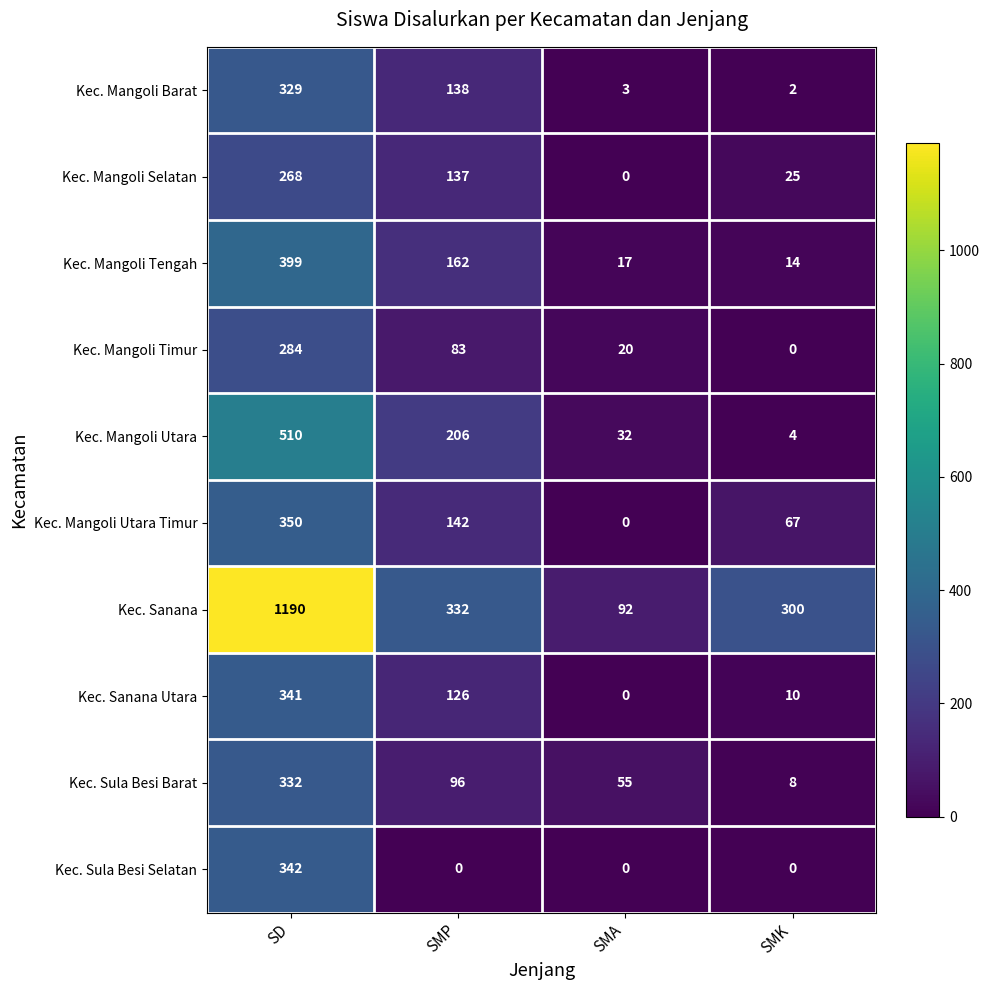

List the series in order of their peak value, lowest first.

Kec. Mangoli Selatan, Kec. Mangoli Timur, Kec. Mangoli Barat, Kec. Sula Besi Barat, Kec. Sanana Utara, Kec. Sula Besi Selatan, Kec. Mangoli Utara Timur, Kec. Mangoli Tengah, Kec. Mangoli Utara, Kec. Sanana